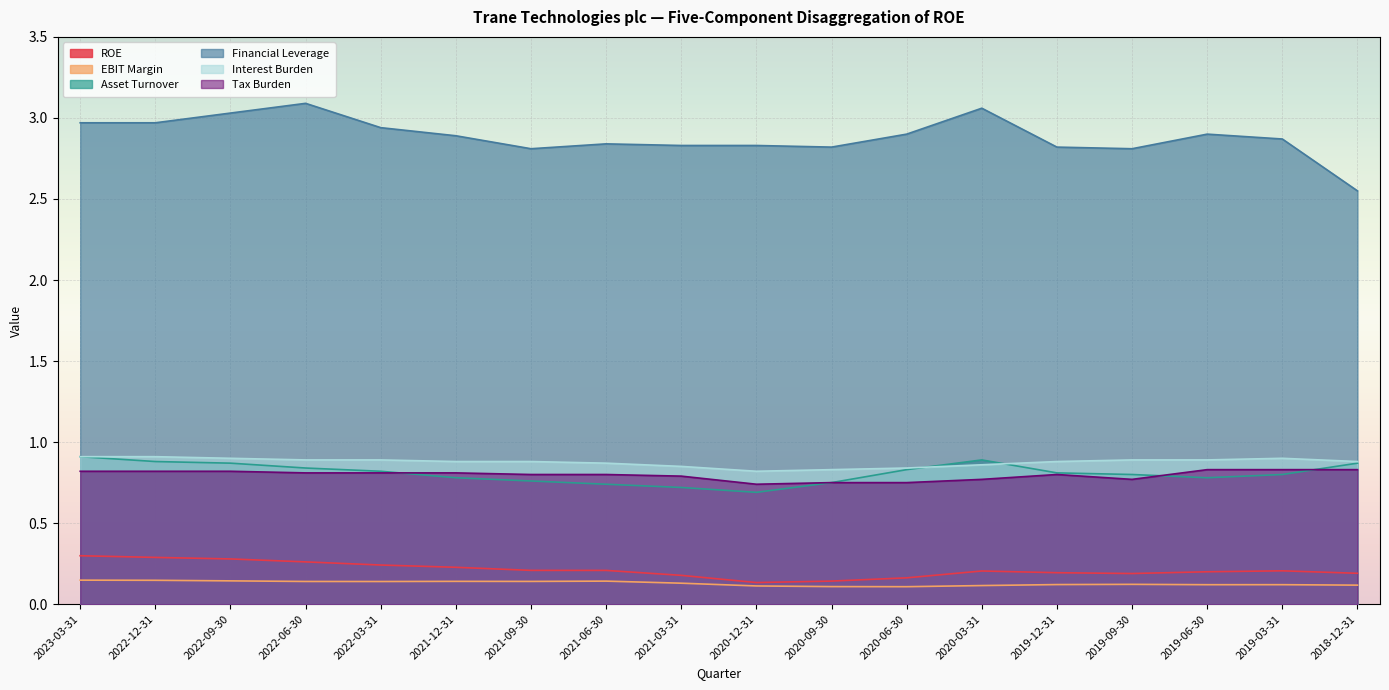

What is the label of the 11th point from the left?

2020-09-30